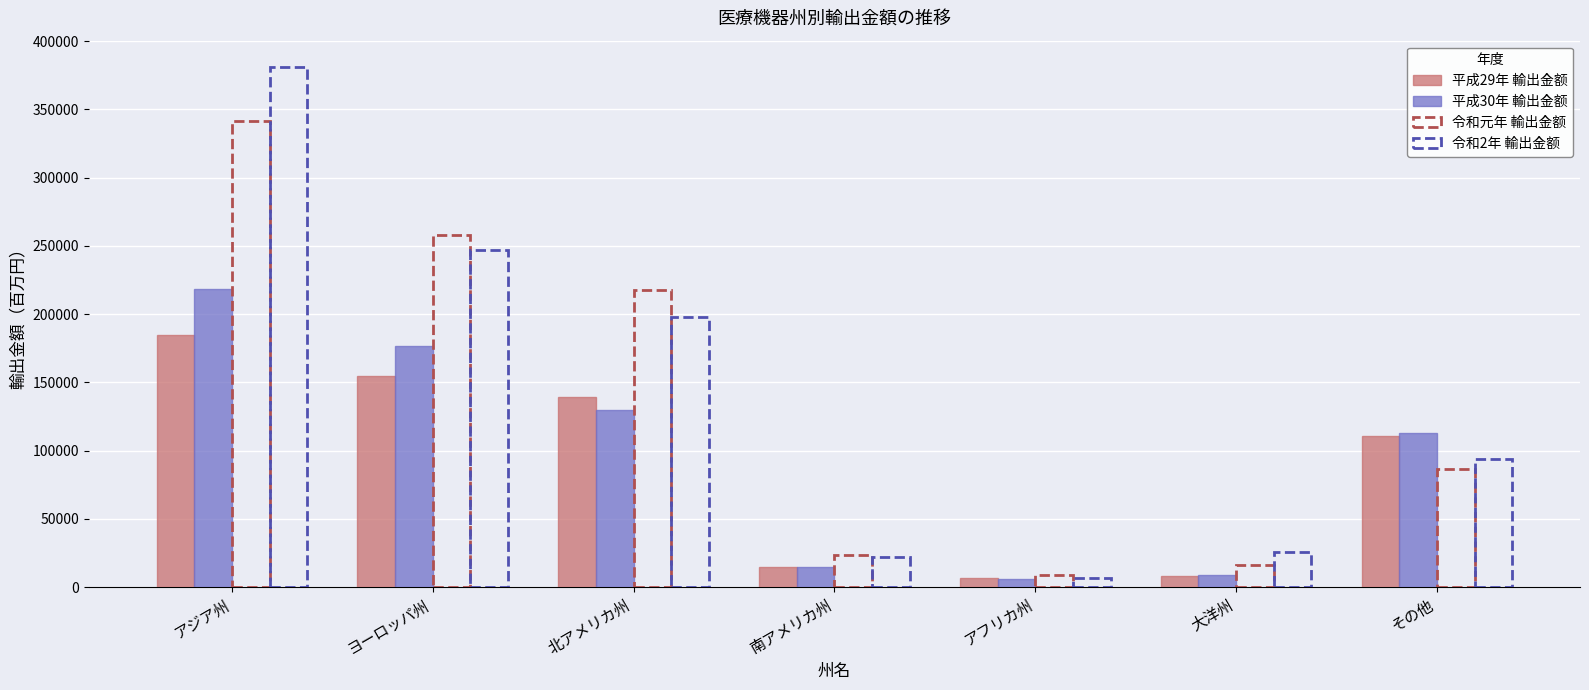

How many bars are there in each group?

4